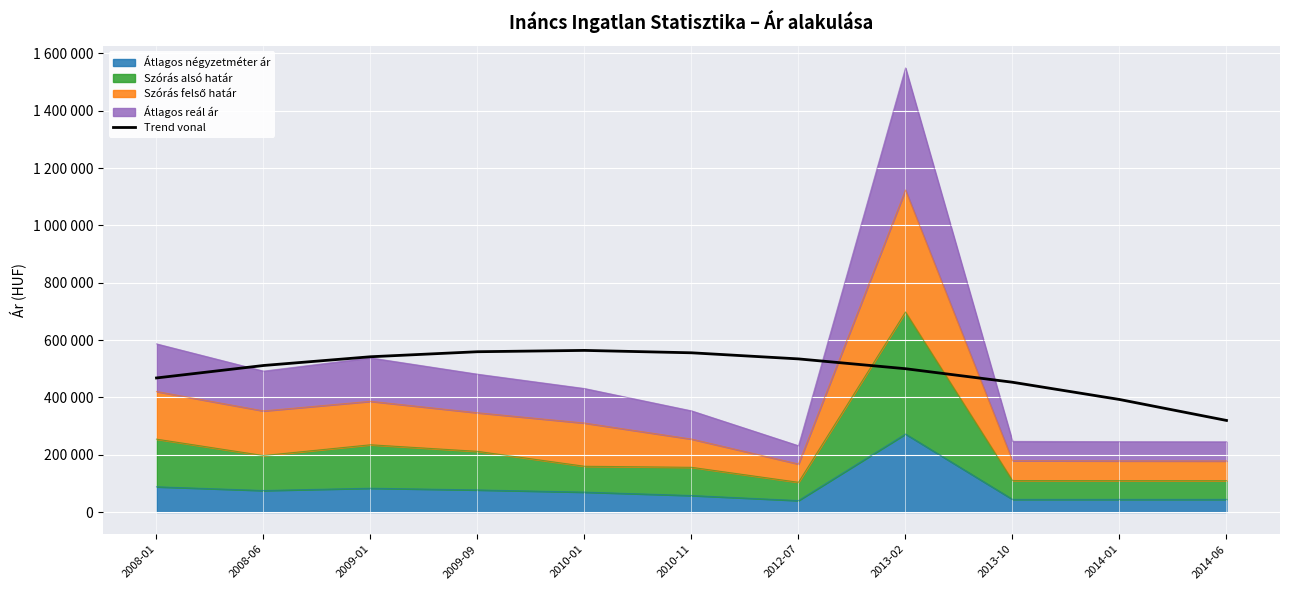

Which category has the lowest value across all series?

2014-06